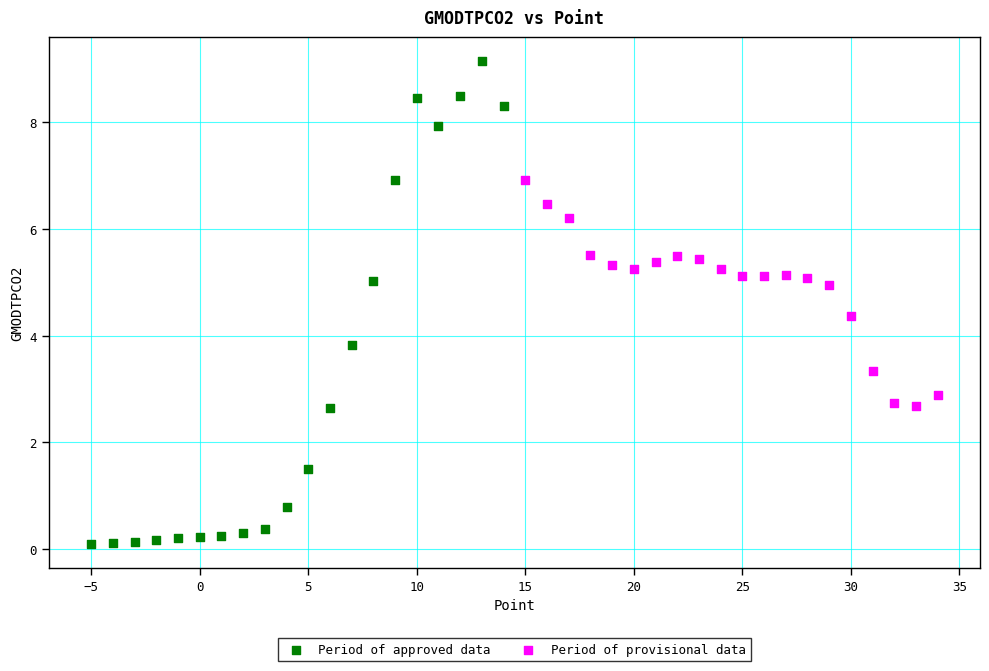

Which series has the widest spread of Y values?

Period of approved data